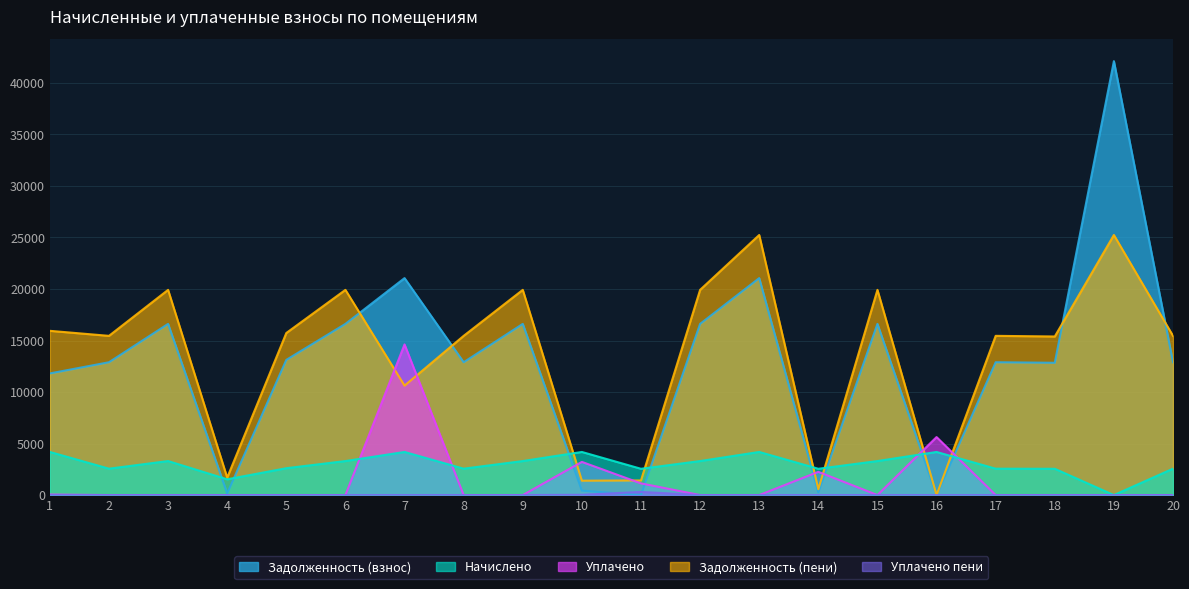

What is the average value of the Уплачено пени series?

16.6